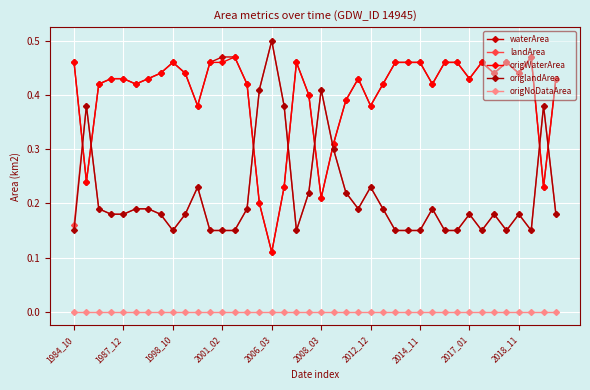

How many series are shown in this chart?

5